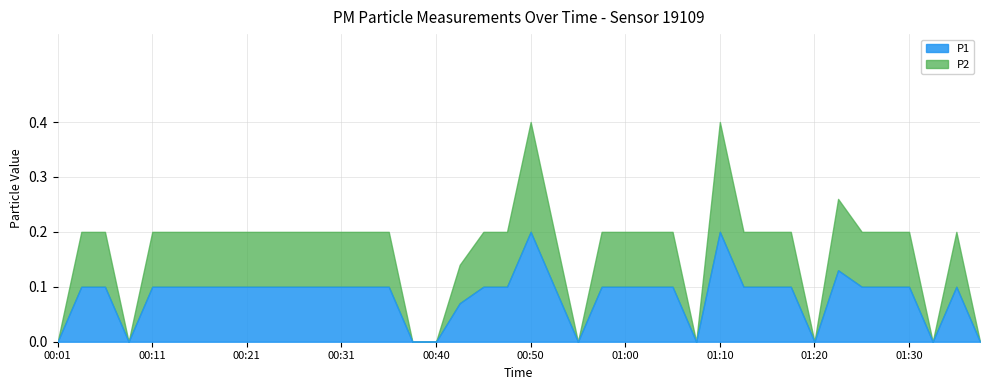

At which category does the chart reach its peak across all series?

00:50